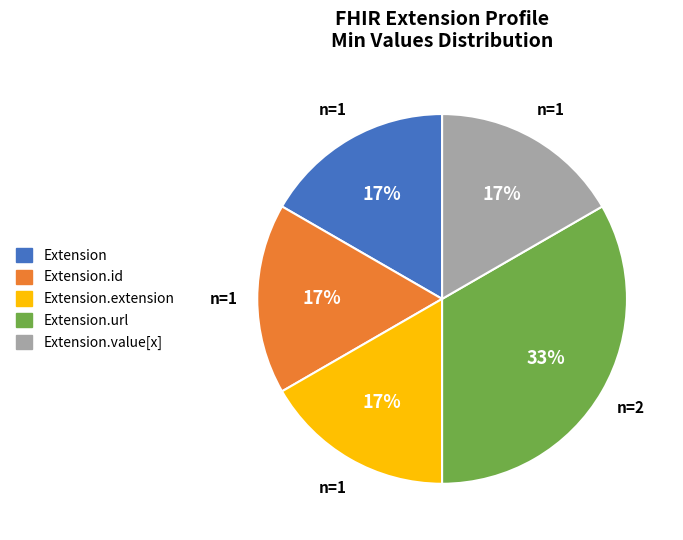

Is the sum of Extension.value[x] and Extension greater than half?

No